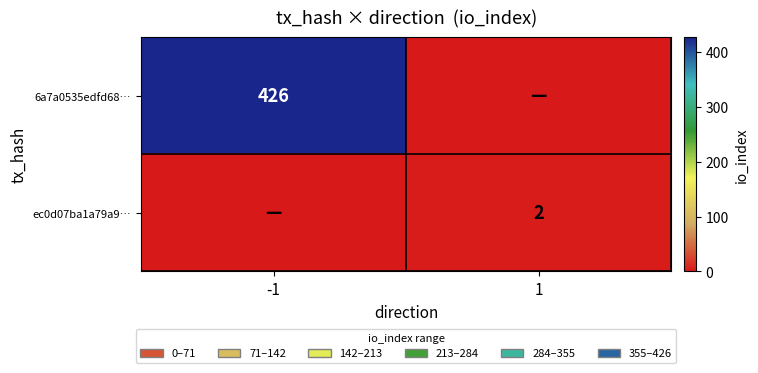

At which category does the chart reach its minimum across all series?

1